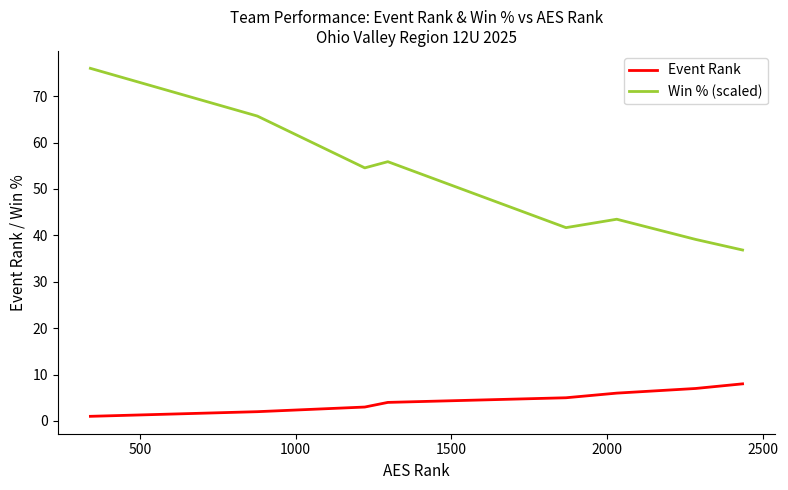

Rank the series by their maximum value, from lowest to highest.

Event Rank, Win % (scaled)